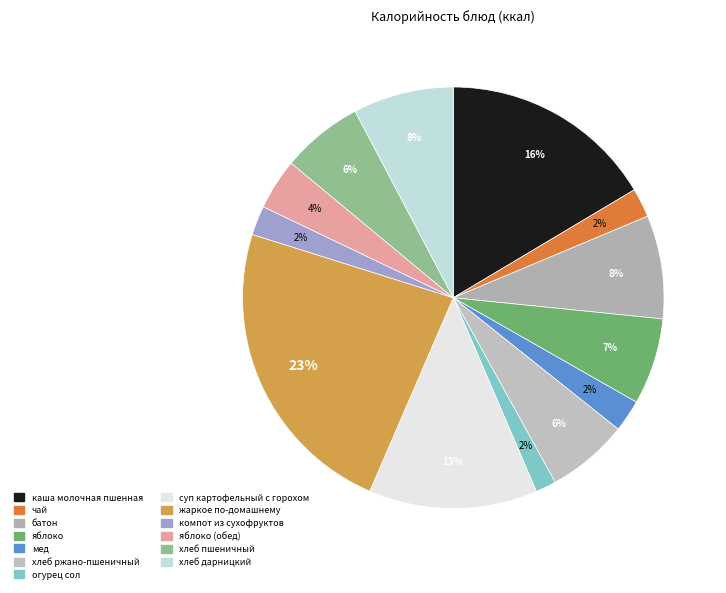

Count the number of slices in the pie.

13